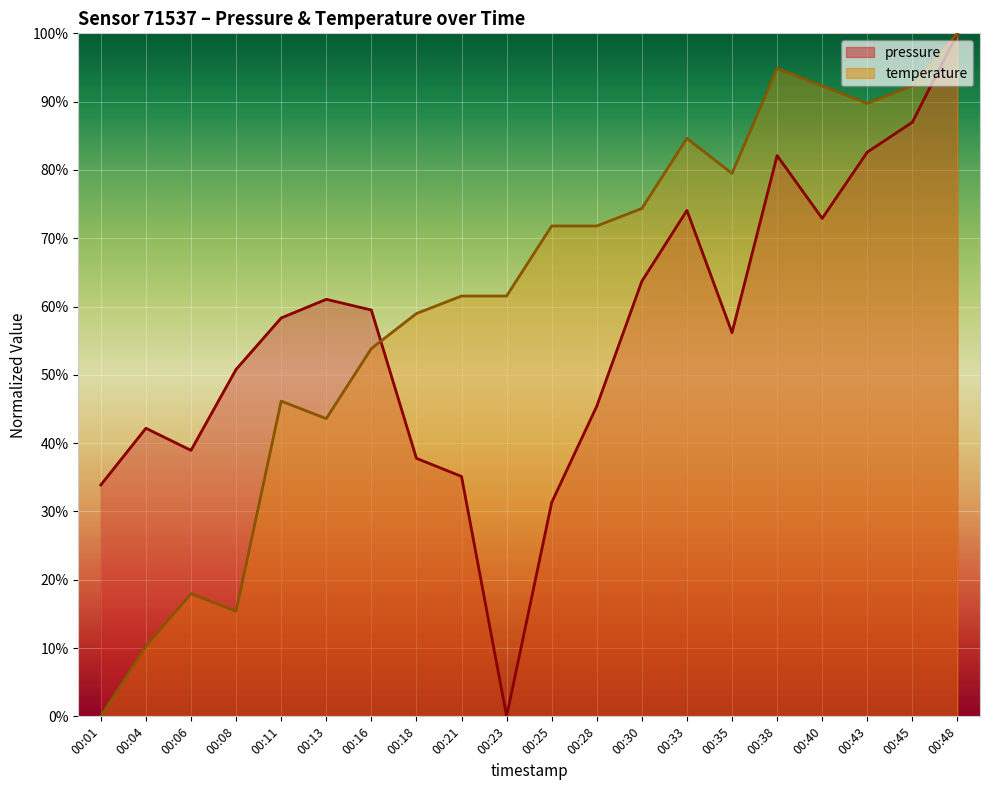

How many intersections are there between pressure and temperature?

1